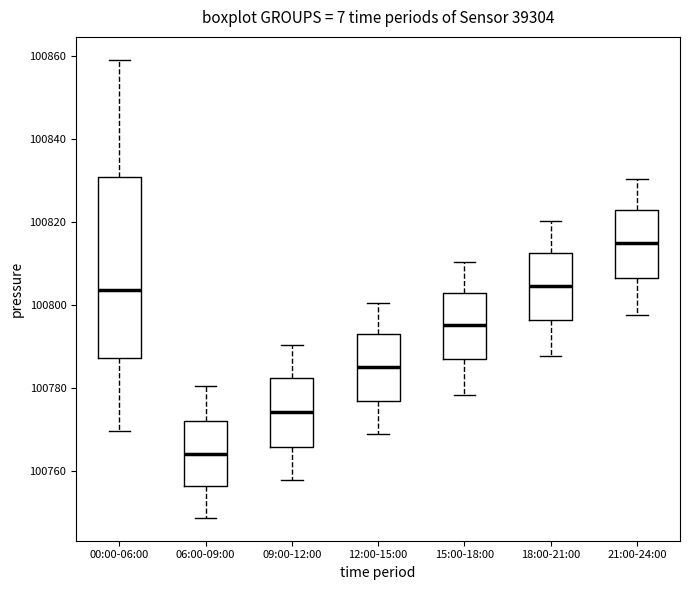

Reading left to right, transcribe this box plot: for each box, give where its median line is, the range the box spans, and where its two whiskers end, as read against the y-axis. The values are not printed on the chart, so give them approximately, as read against the axis.

00:00-06:00: median 100804, box 100788 to 100830, whiskers 100770 to 100860
06:00-09:00: median 100764, box 100756 to 100772, whiskers 100748 to 100780
09:00-12:00: median 100774, box 100766 to 100782, whiskers 100758 to 100790
12:00-15:00: median 100786, box 100776 to 100792, whiskers 100768 to 100800
15:00-18:00: median 100796, box 100786 to 100802, whiskers 100778 to 100810
18:00-21:00: median 100804, box 100796 to 100812, whiskers 100788 to 100820
21:00-24:00: median 100814, box 100806 to 100822, whiskers 100798 to 100830